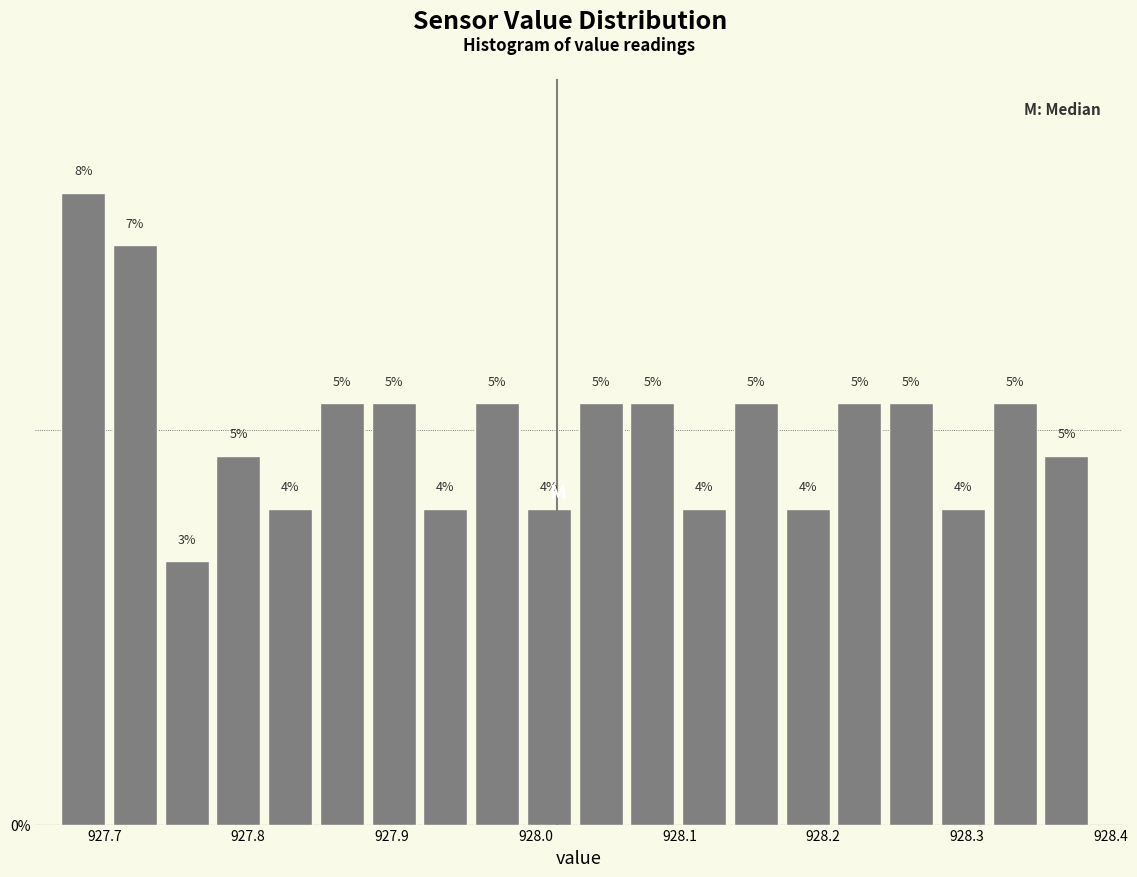

Around what value on the x-axis is the tallest bar? Give the approximate position of its centre, as read against the axis.

927.69